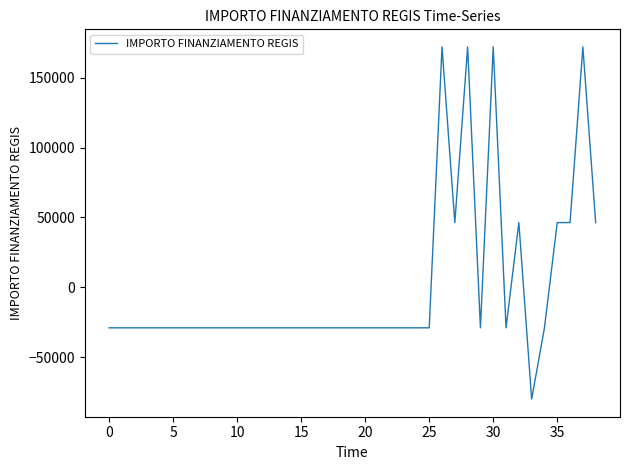

How many lines are shown in the chart?

1